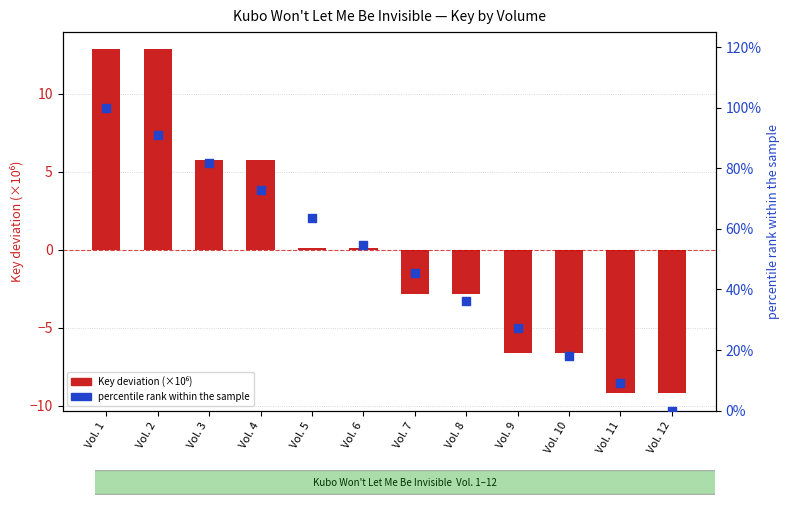

At which category is the sum across all series the highest?

Vol. 1